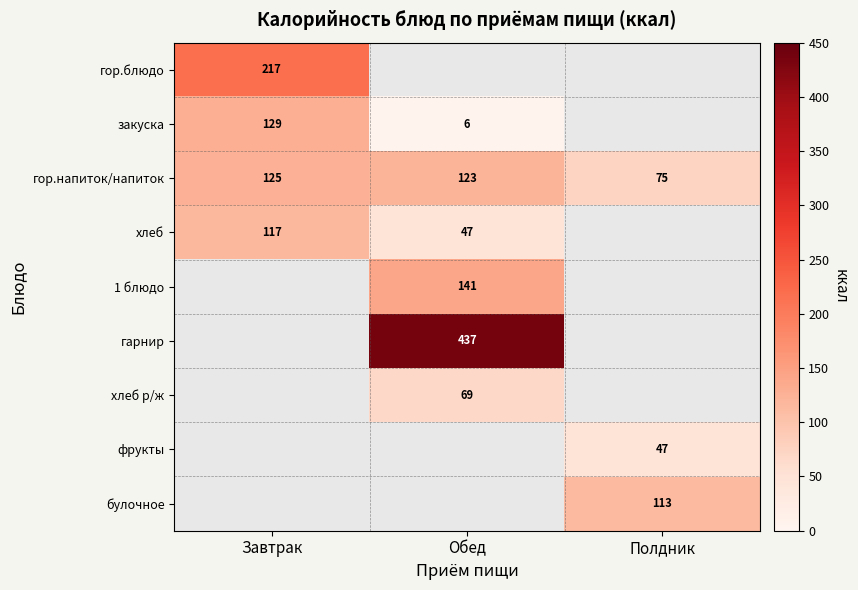

What is the difference between the закуска values at Обед and Завтрак?

123